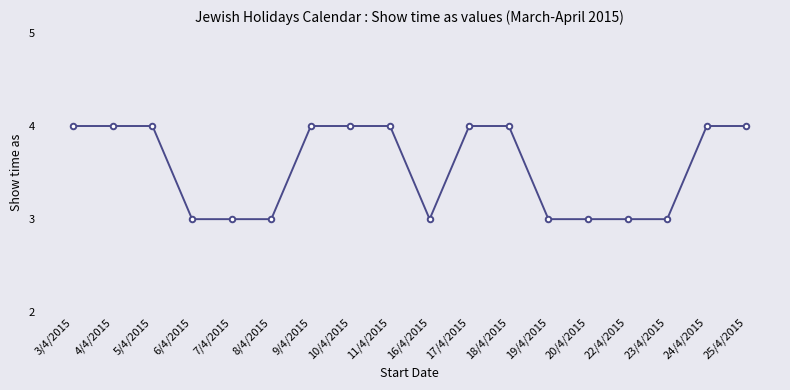

Reading left to right, list all the values displayed in this chart.

4	4	4	3	3	3	4	4	4	3	4	4	3	3	3	3	4	4